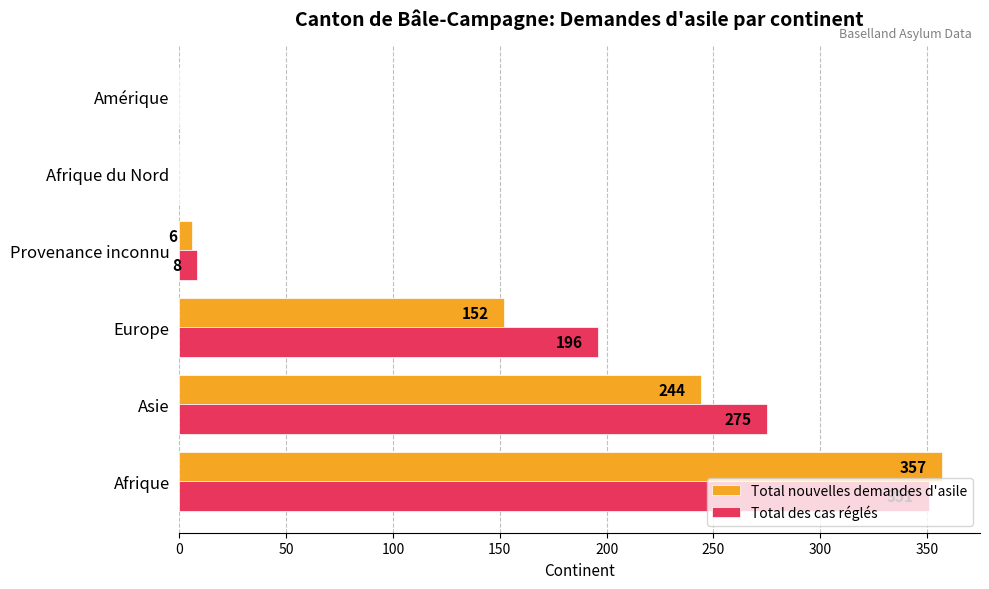

What is the sum of all Total nouvelles demandes d'asile values?

759